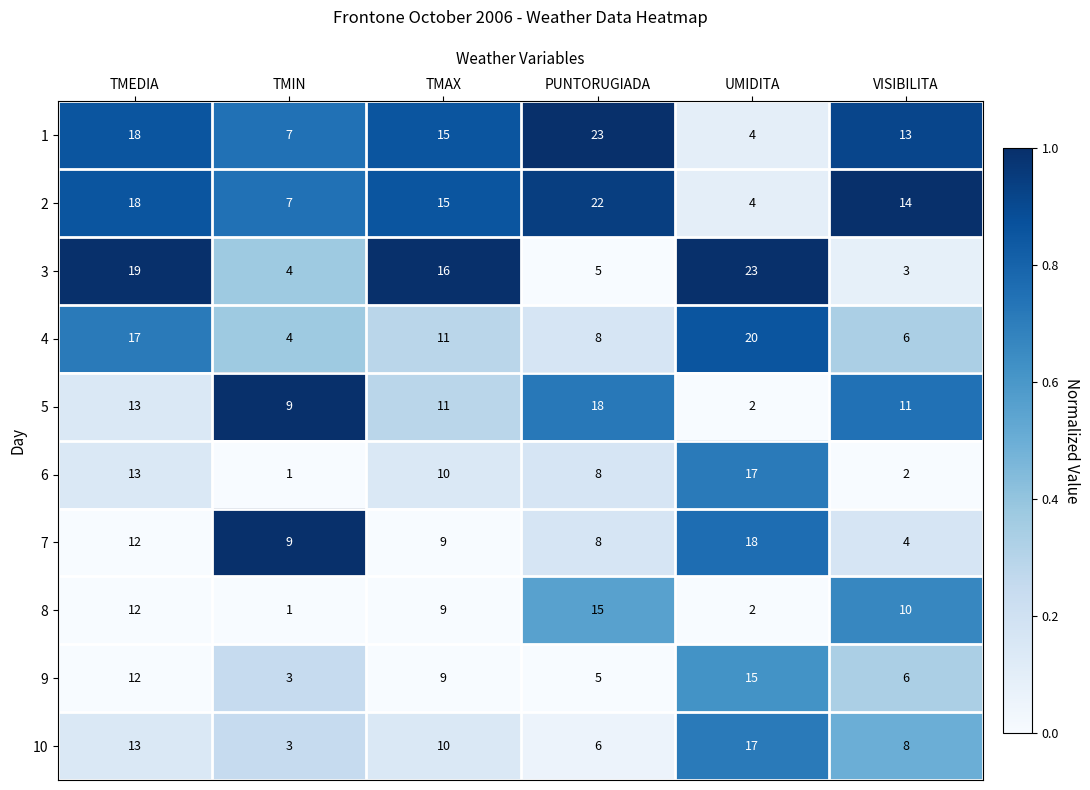

What is the difference between the highest and lowest values at TMEDIA?

7